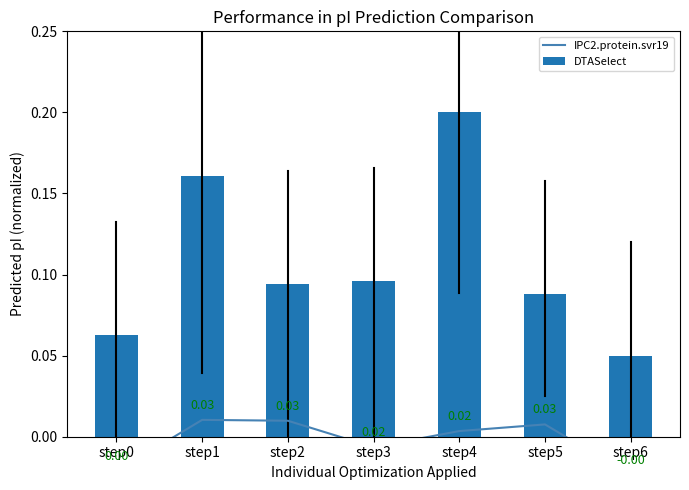

The value of DTASelect at step2 is 0.1. True or false?

False